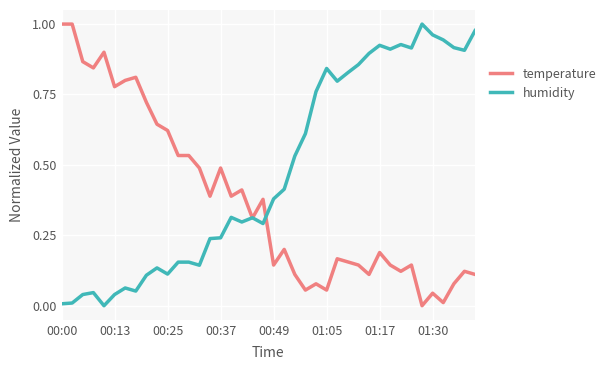

Which series has the largest total across all categories?

humidity